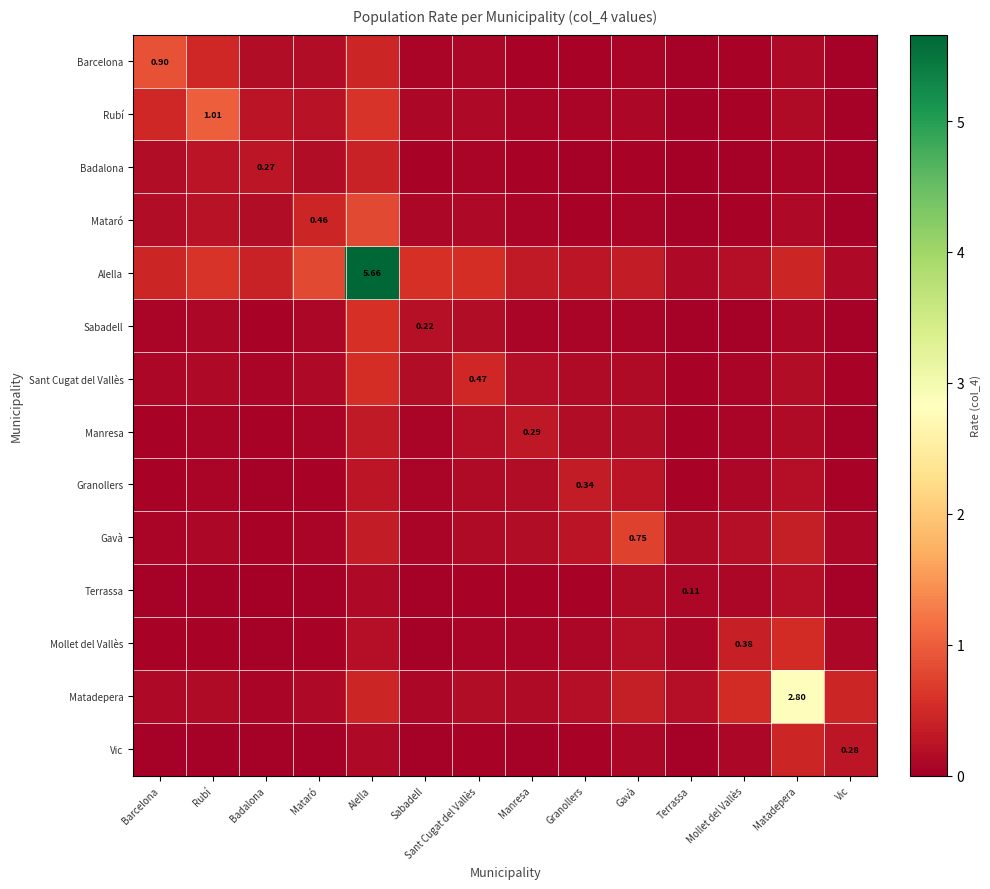

Is it true that Badalona equals 0.1 at Matadepera?

False